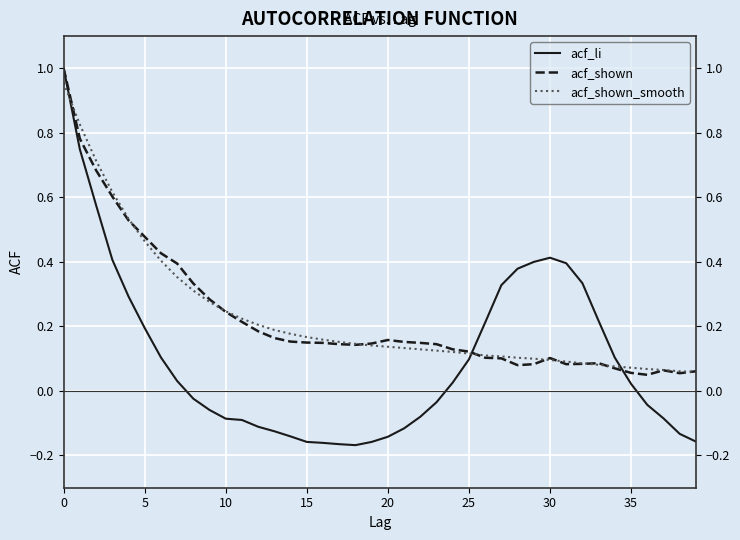

What is the sum of all acf_shown values?

9.1